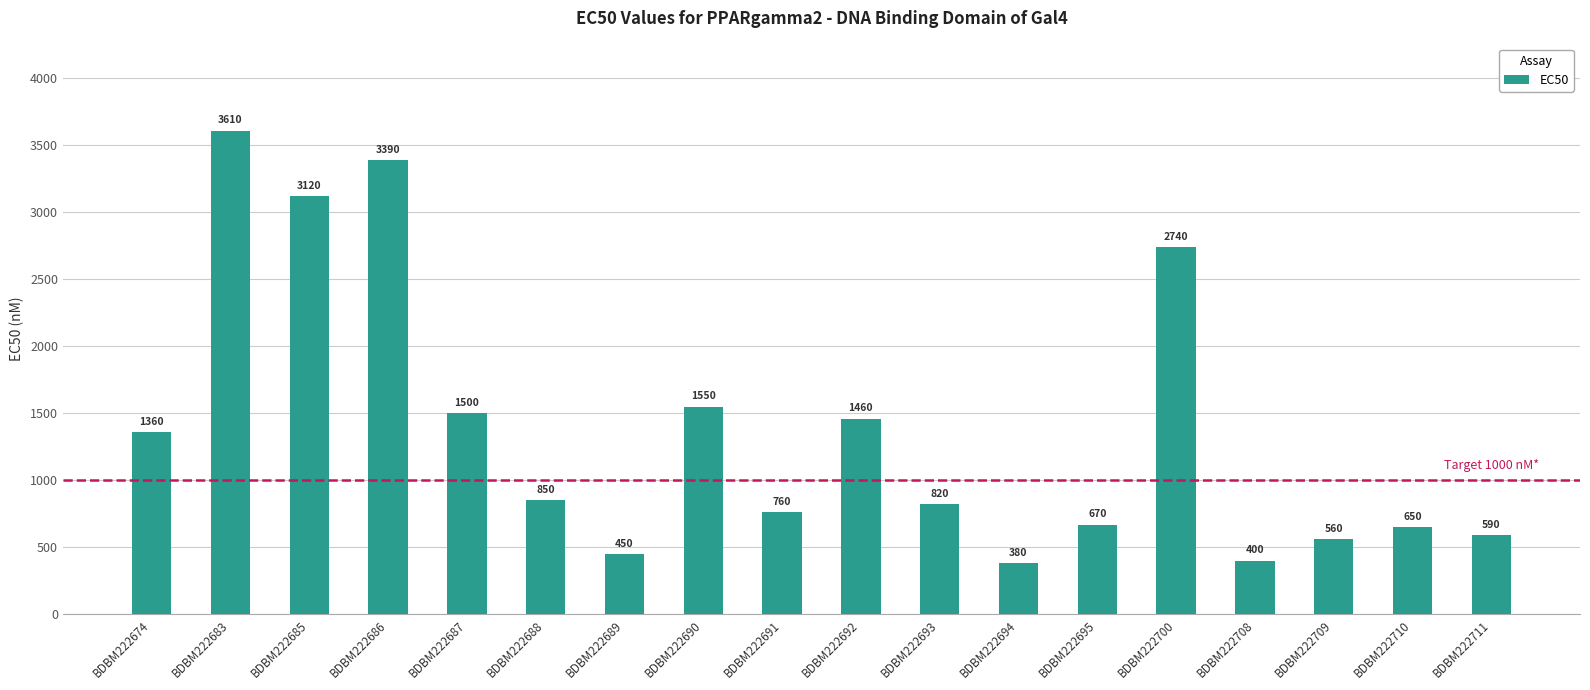

Reading left to right, extract all data points from this chart.

BDBM222674=1360	BDBM222683=3610	BDBM222685=3120	BDBM222686=3390	BDBM222687=1500	BDBM222688=850	BDBM222689=450	BDBM222690=1550	BDBM222691=760	BDBM222692=1460	BDBM222693=820	BDBM222694=380	BDBM222695=670	BDBM222700=2740	BDBM222708=400	BDBM222709=560	BDBM222710=650	BDBM222711=590